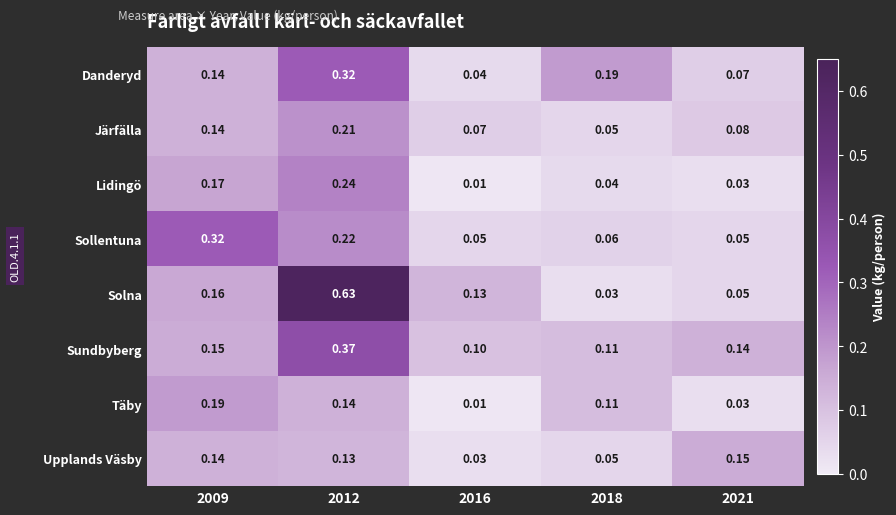

Which series changed the most between 2016 and 2021?

Upplands Väsby